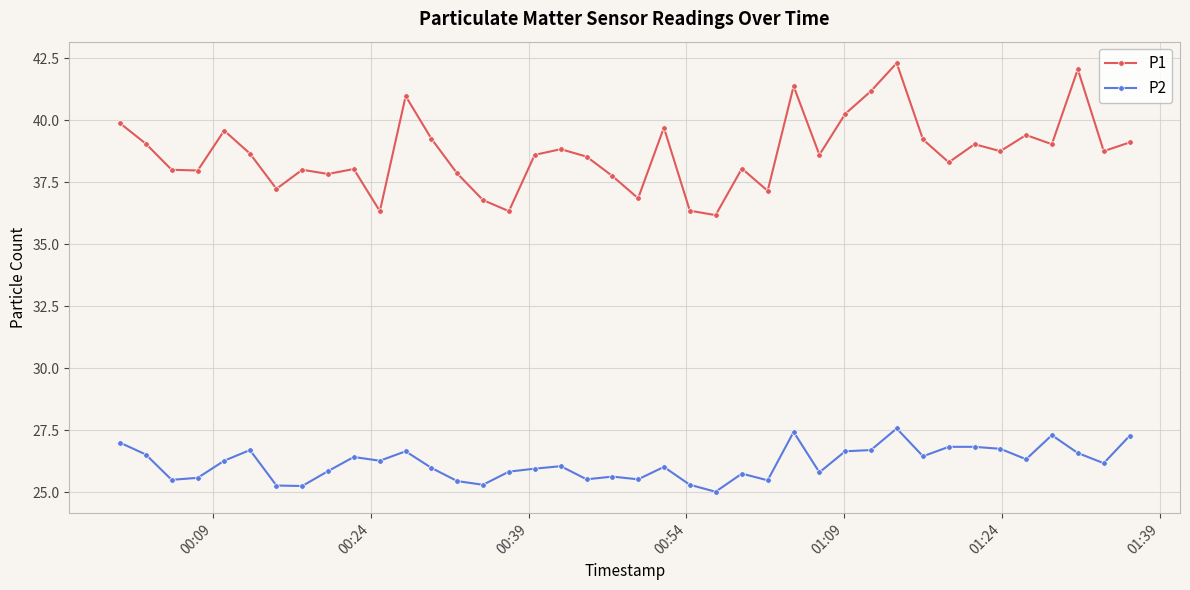

True or false: P2 has more than 2 interior local peaks.

True